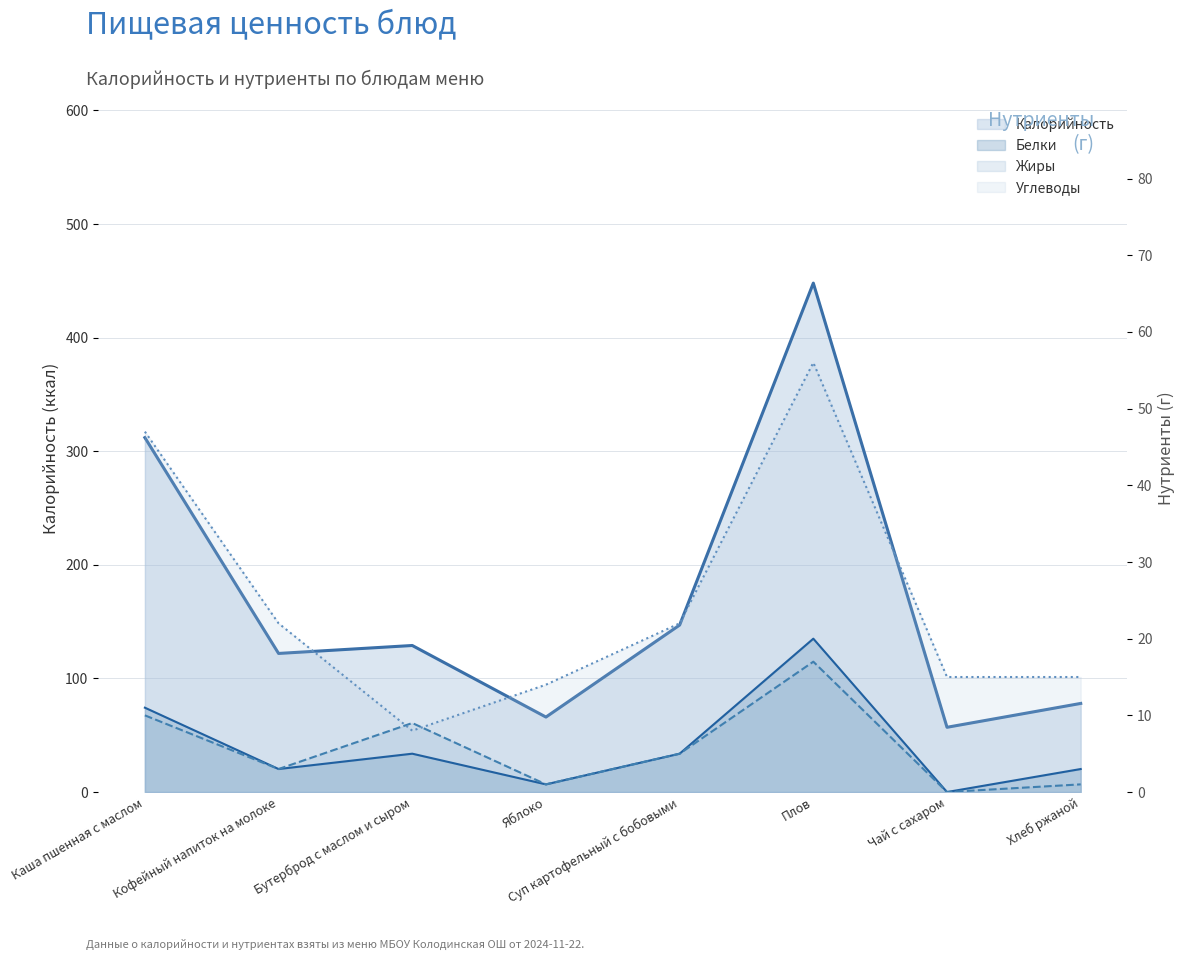

Which has a higher value, Суп картофельный с бобовыми or Кофейный напиток на молоке?

Суп картофельный с бобовыми